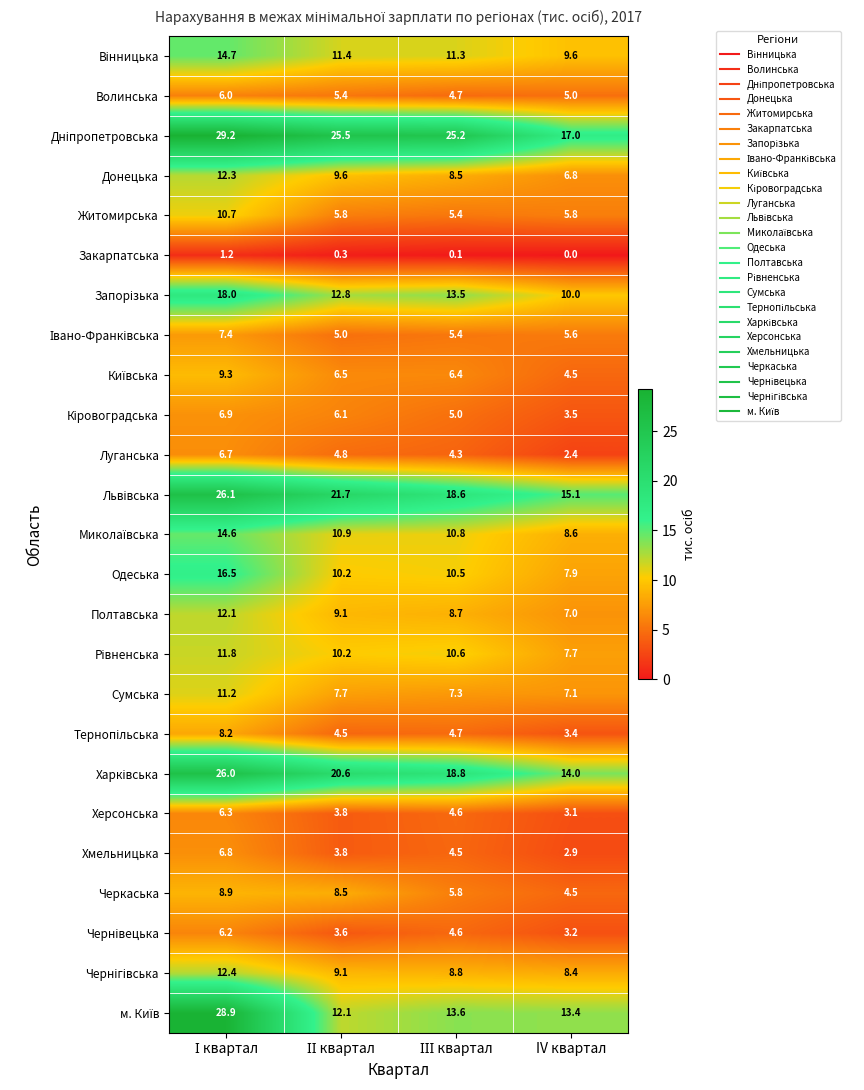

At which category does the chart reach its minimum across all series?

IV квартал